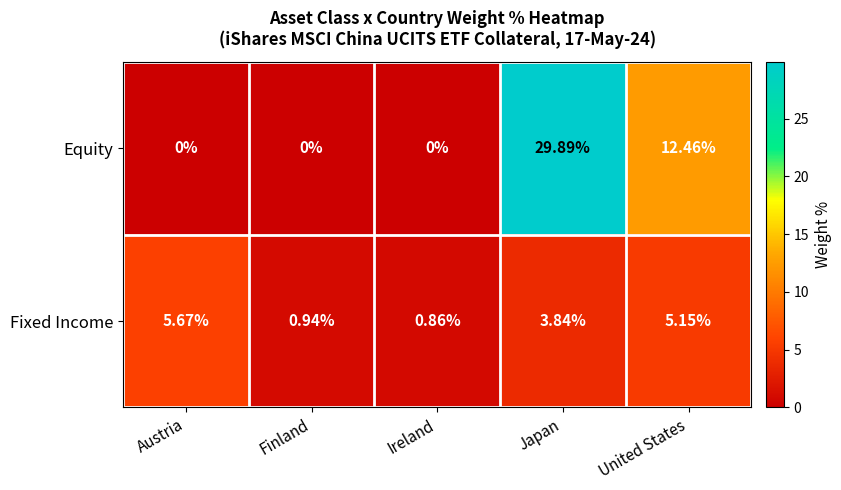

At how many categories does at least one series exceed 18?

1